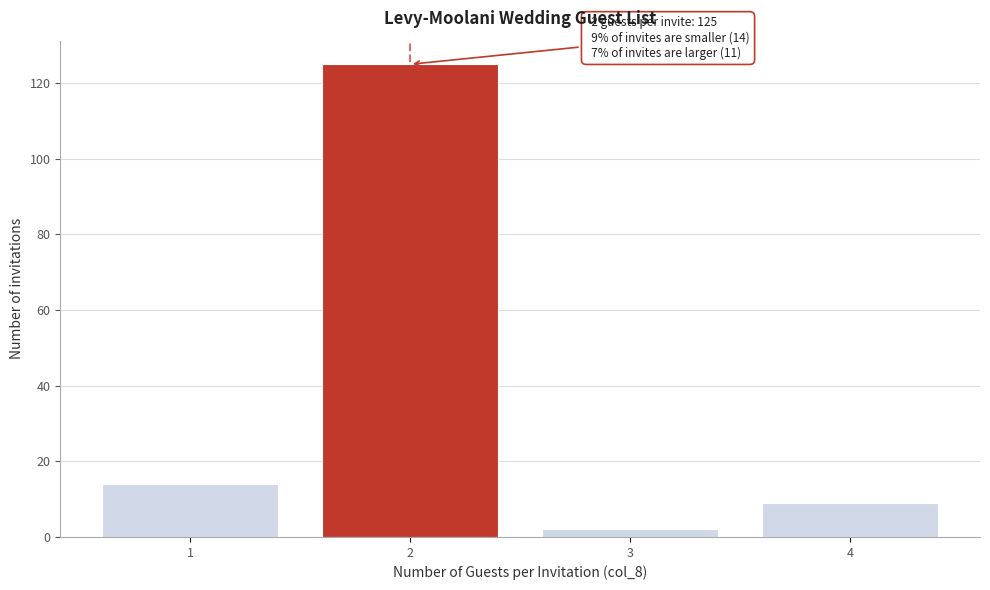

Over which range of the x-axis is the bar tallest?

1.5 to 2.5